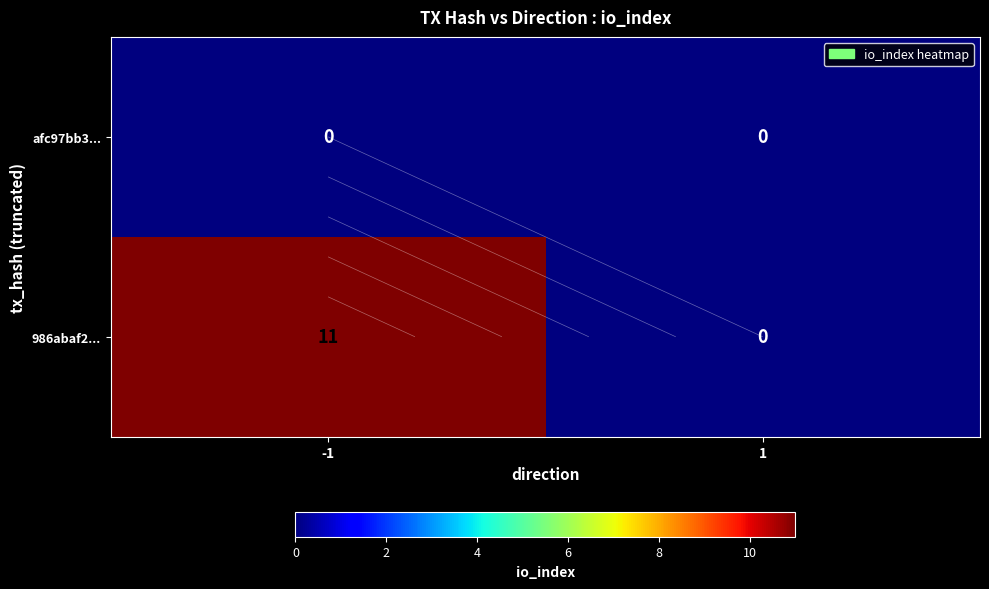

What is the difference between the maximum and minimum values in the 986abaf2... series?

11